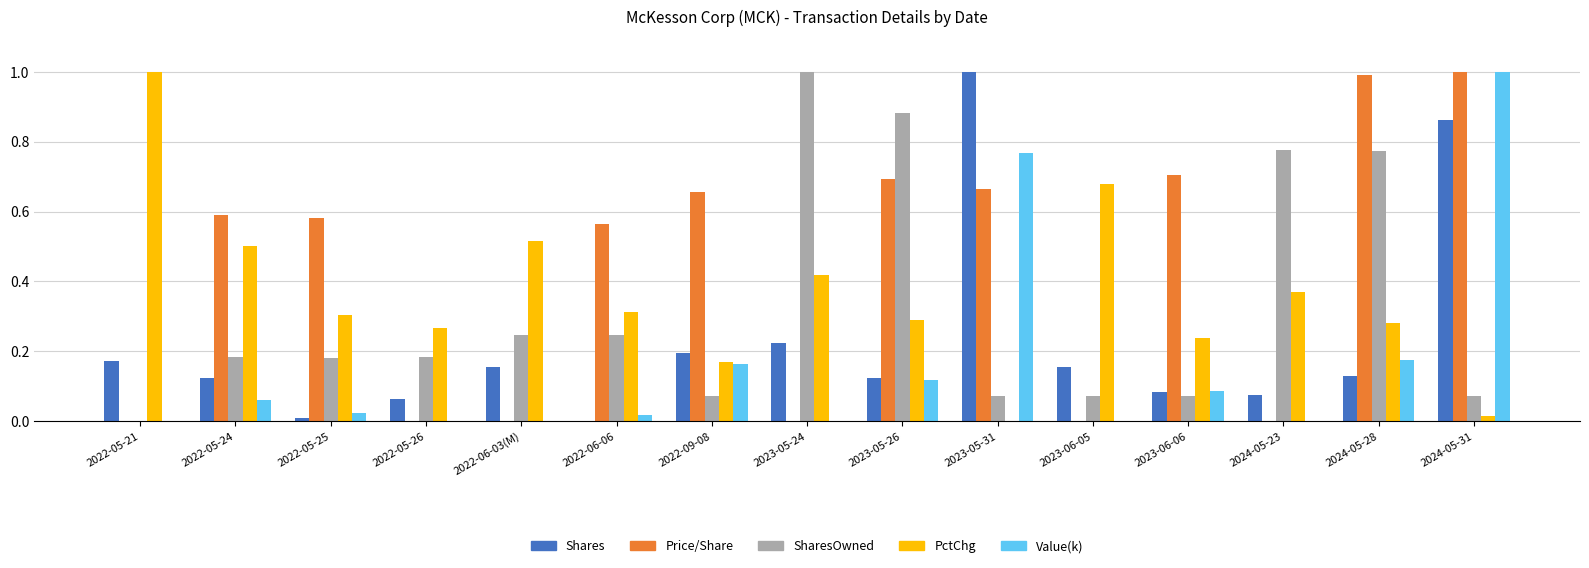

At which category is the sum across all series the highest?

2024-05-31